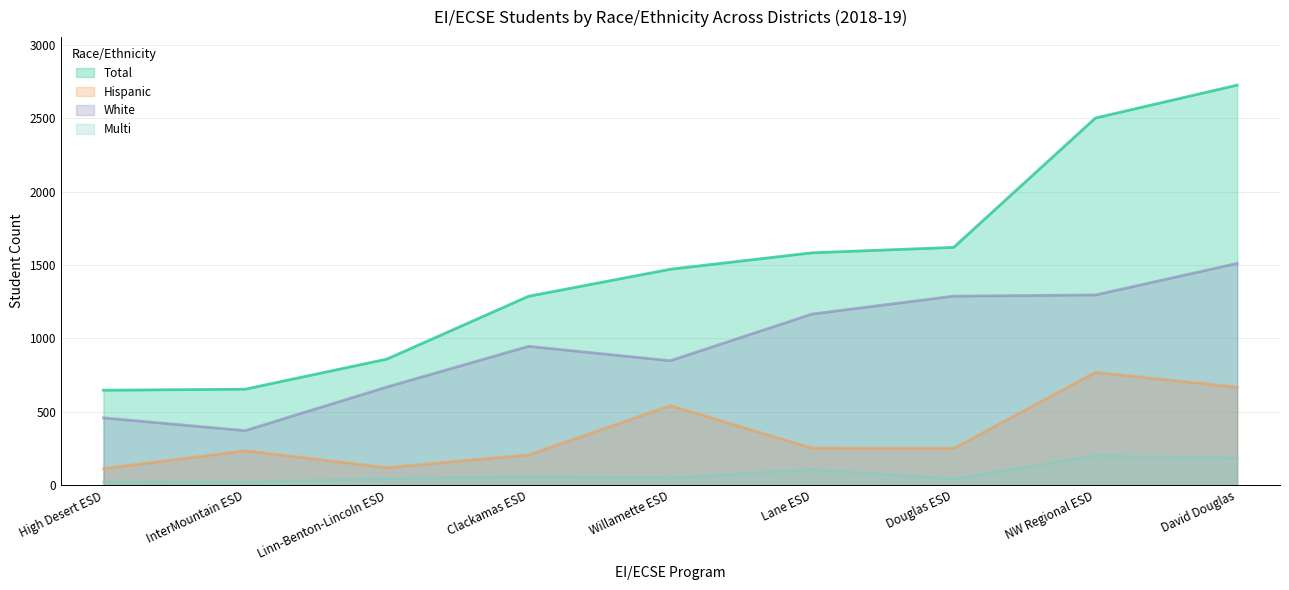

Rank the categories by Total value from highest to lowest.

David Douglas, NW Regional ESD, Douglas ESD, Lane ESD, Willamette ESD, Clackamas ESD, Linn-Benton-Lincoln ESD, InterMountain ESD, High Desert ESD